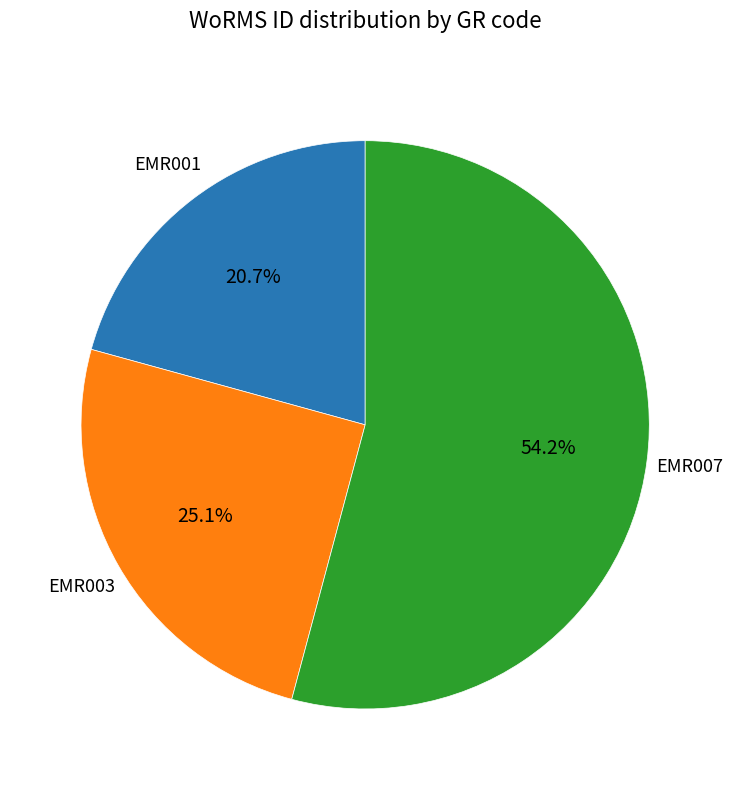

Is there a majority slice in this chart?

Yes